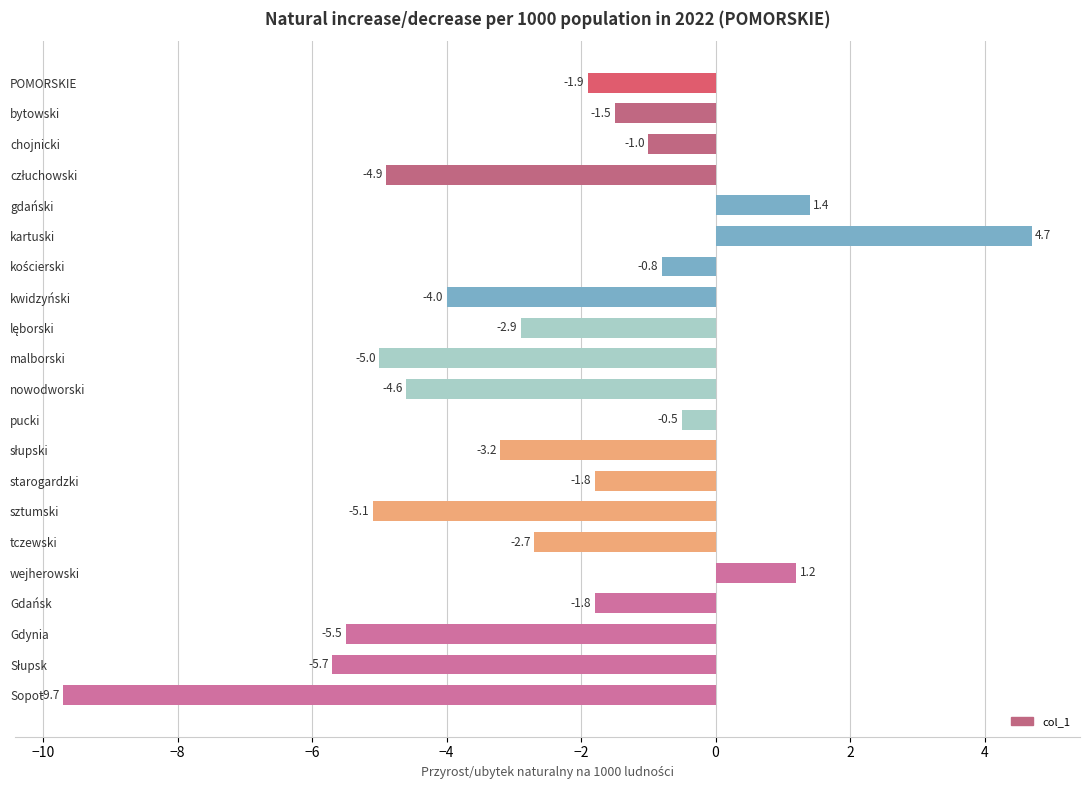

What is the label of the 6th bar from the top?

kartuski